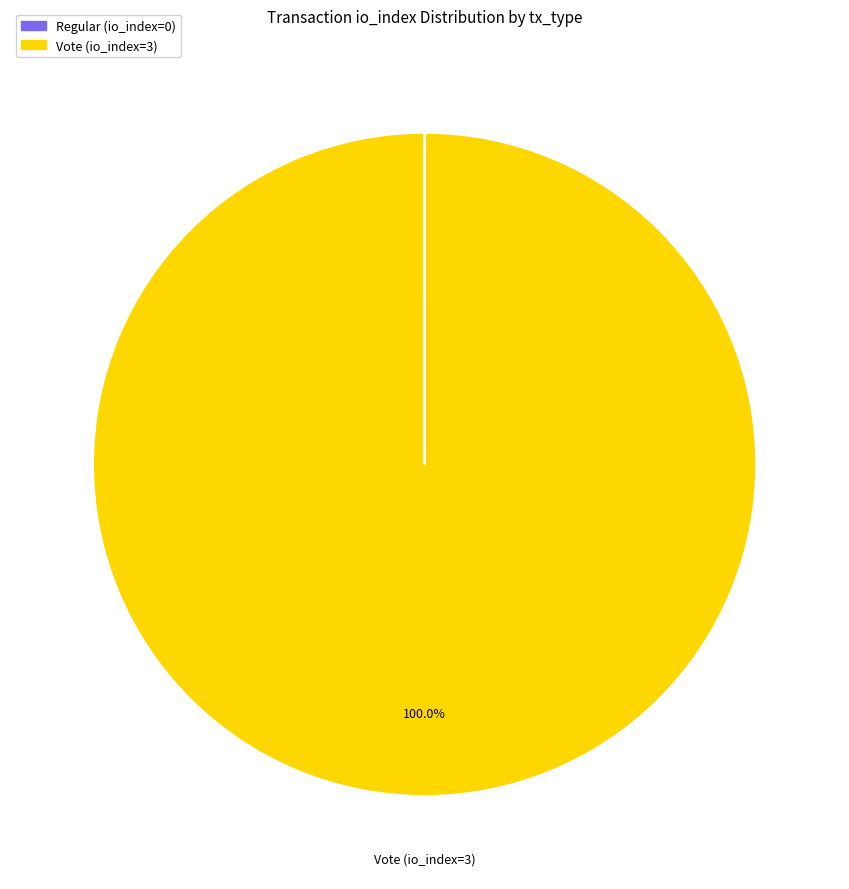

Does any single category account for the majority?

Yes